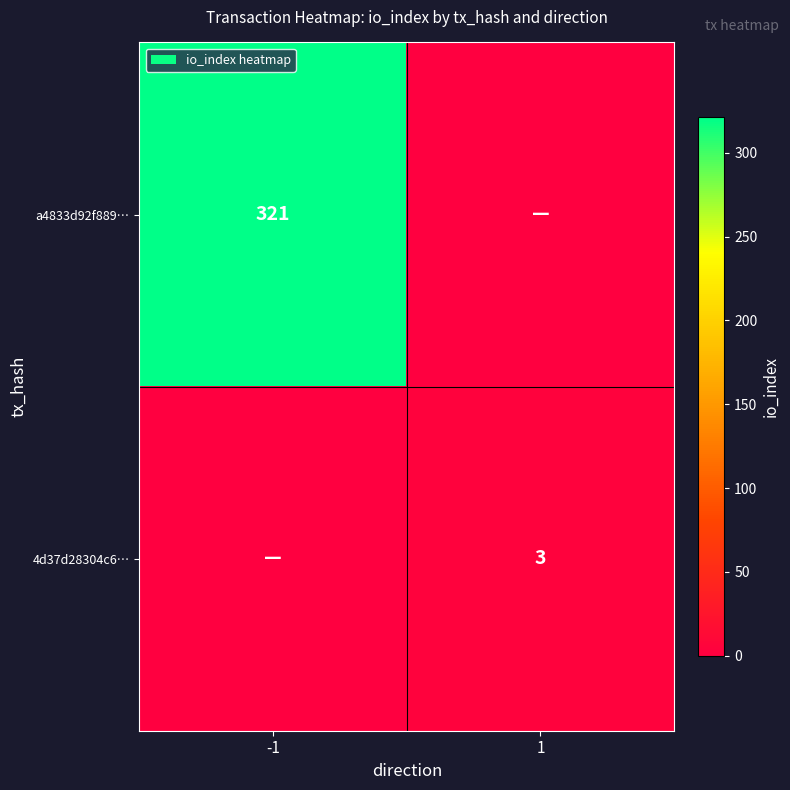

The a4833d92f889… series shows 321 at -1. True or false?

True